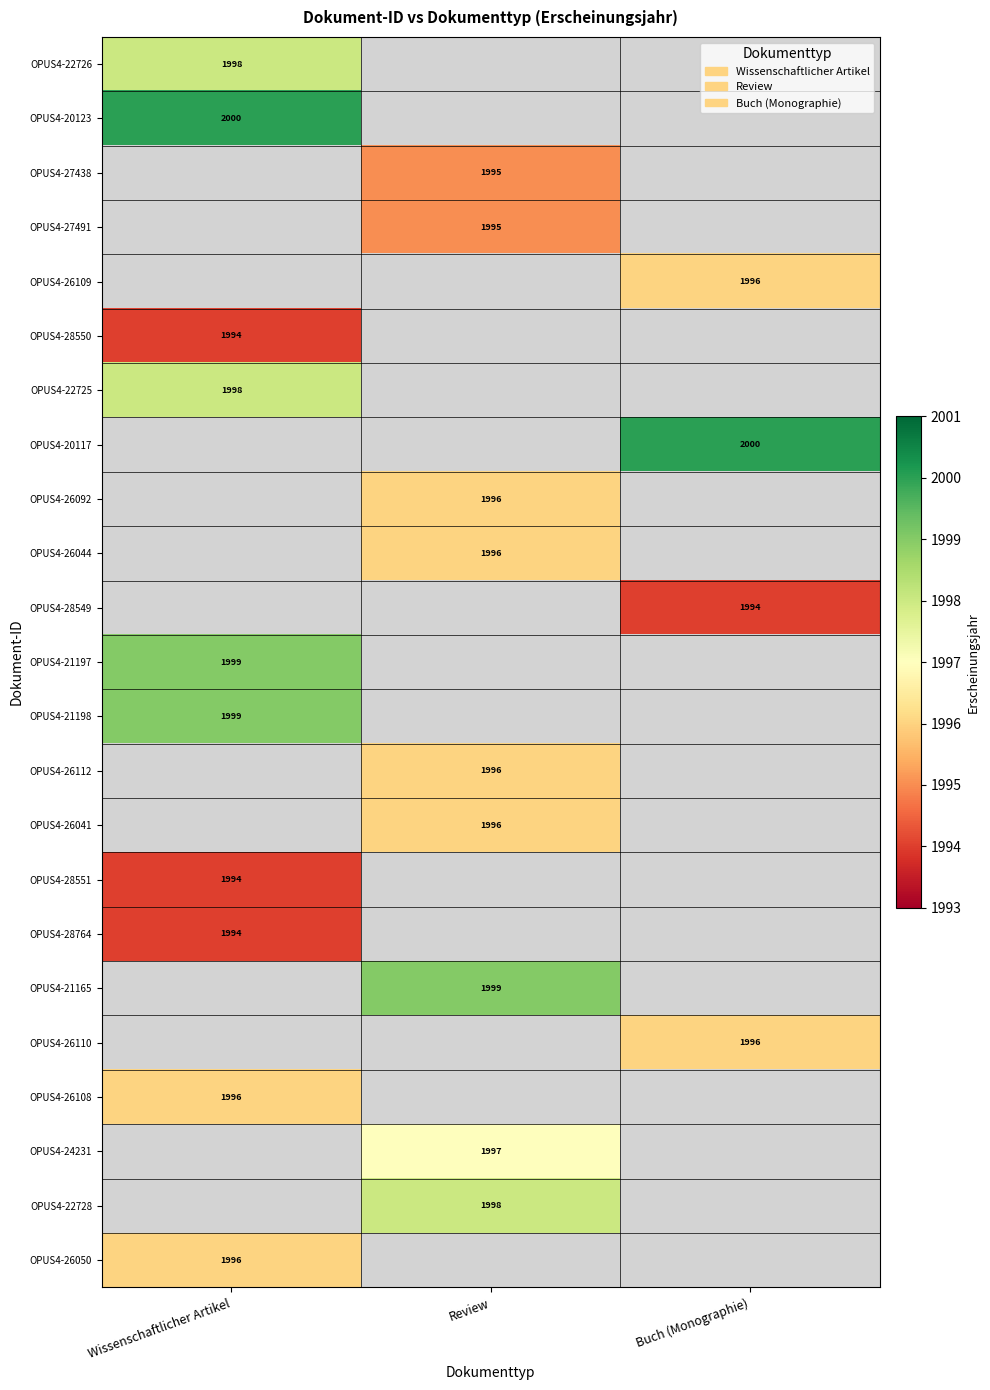

The value of OPUS4-28764 at Wissenschaftlicher Artikel is 3432. True or false?

False